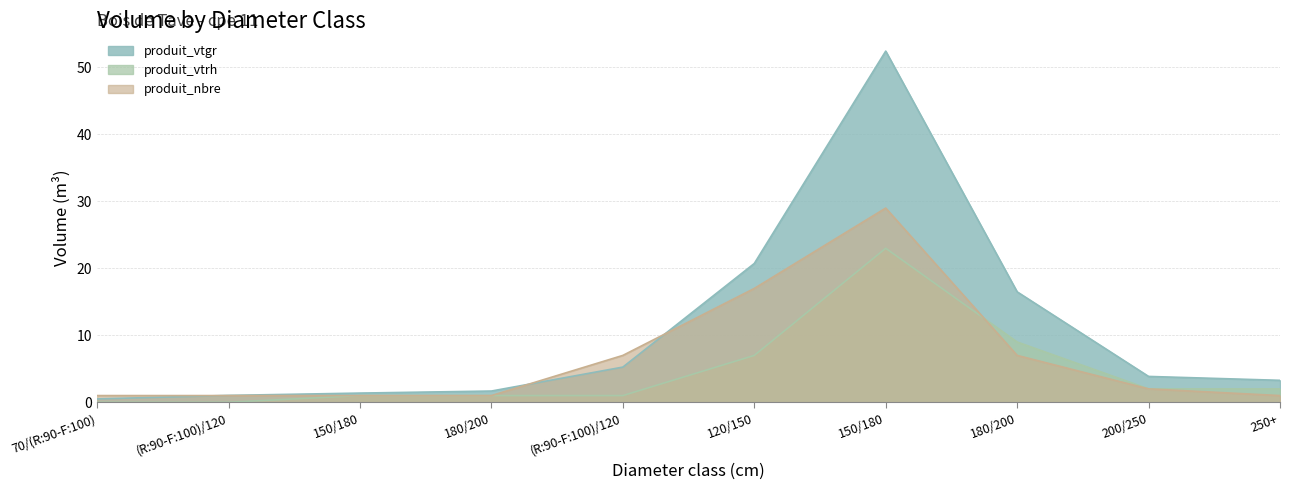

What is the average value of the produit_vtgr series?

10.7